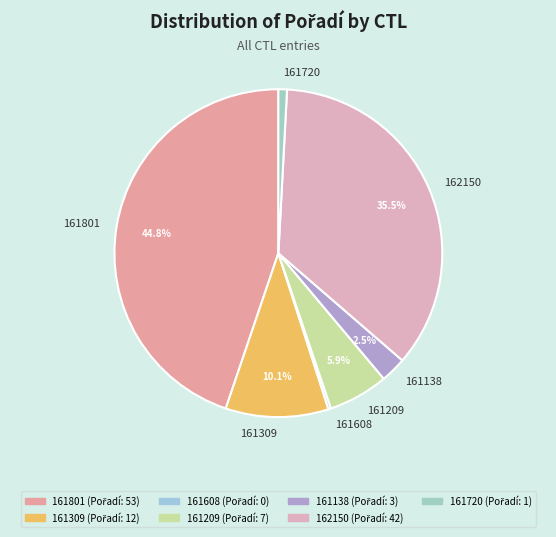

Does 161209 represent more than half of the total?

No